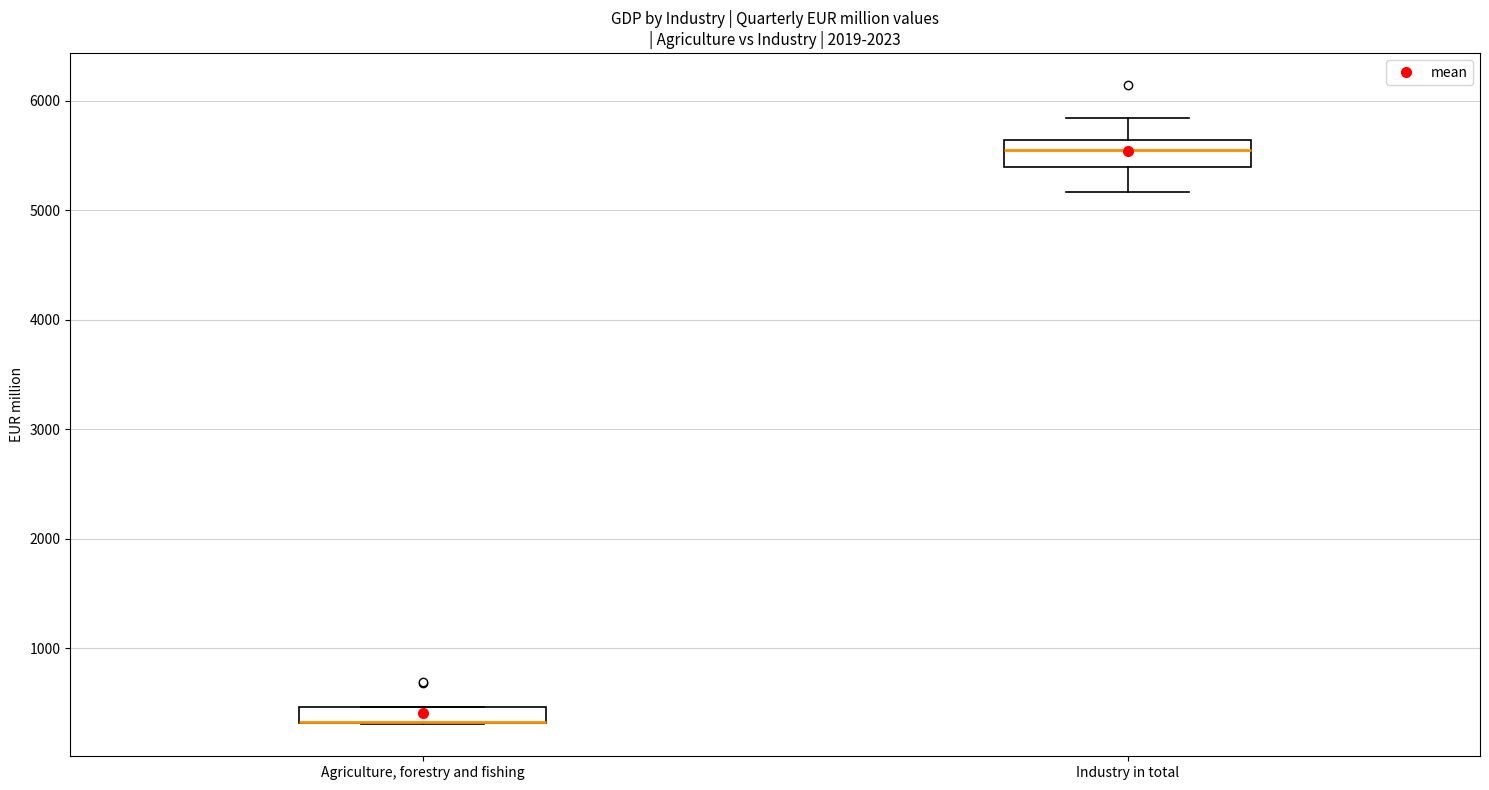

Where does the lower whisker of the box for Industry in total end on the y-axis? The values are not printed on the chart, so give them approximately, as read against the axis.

5200